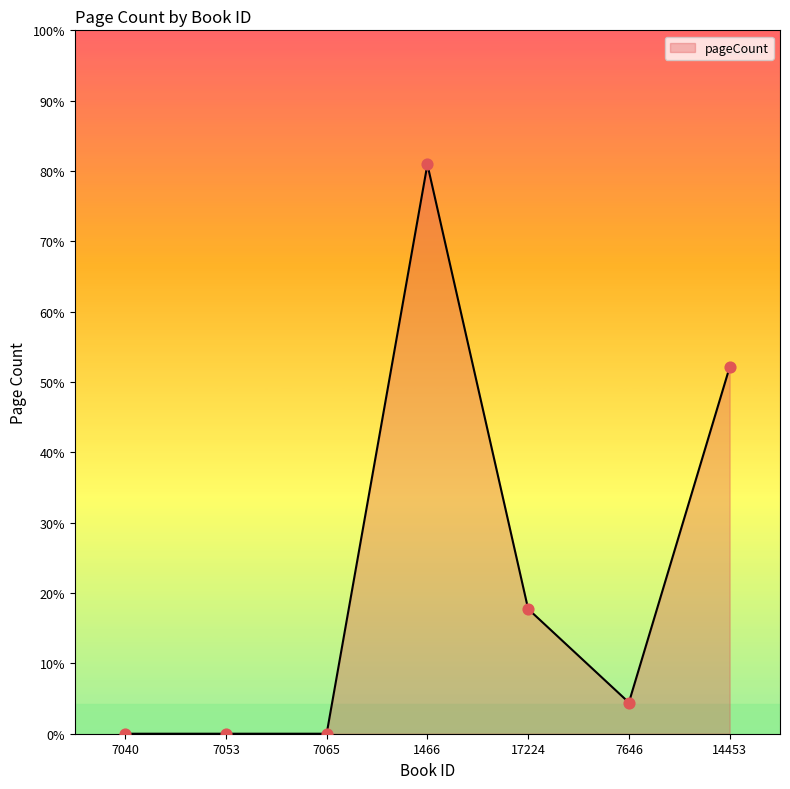

Between 7646 and 7065, which is larger?

7646